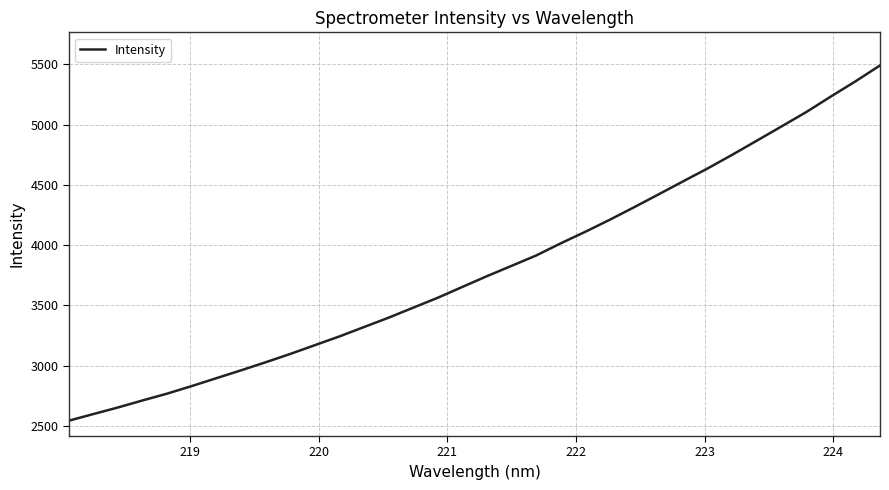

What is the minimum value shown in the chart?

2545.1